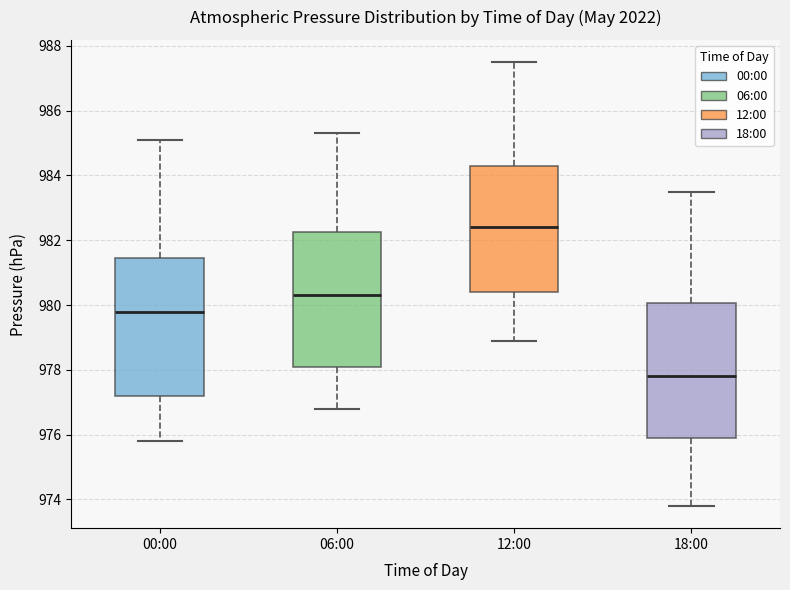

Reading left to right, read every box against the y-axis: the position of its median line, the range the box covers, and the ends of its whiskers. The values are not printed on the chart, so give them approximately, as read against the axis.

00:00: median 979.8, box 977.2 to 981.4, whiskers 975.8 to 985.2
06:00: median 980.4, box 978.2 to 982.2, whiskers 976.8 to 985.4
12:00: median 982.4, box 980.4 to 984.4, whiskers 979.0 to 987.6
18:00: median 977.8, box 976.0 to 980.0, whiskers 973.8 to 983.6